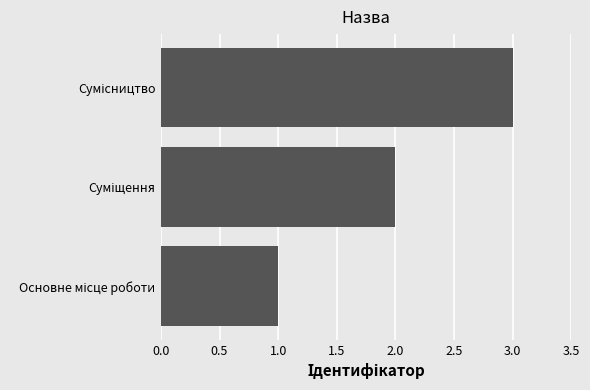

How many bars are there in total?

3